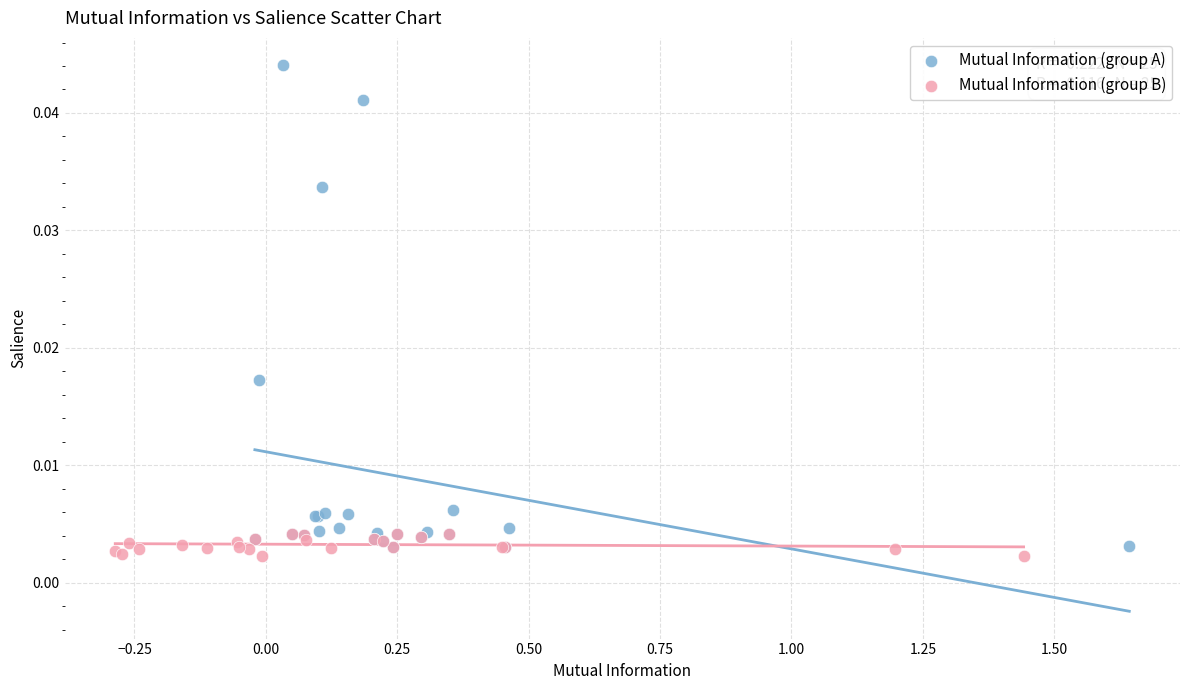

What are all the series names shown in the legend?

Mutual Information (group A), Mutual Information (group B)